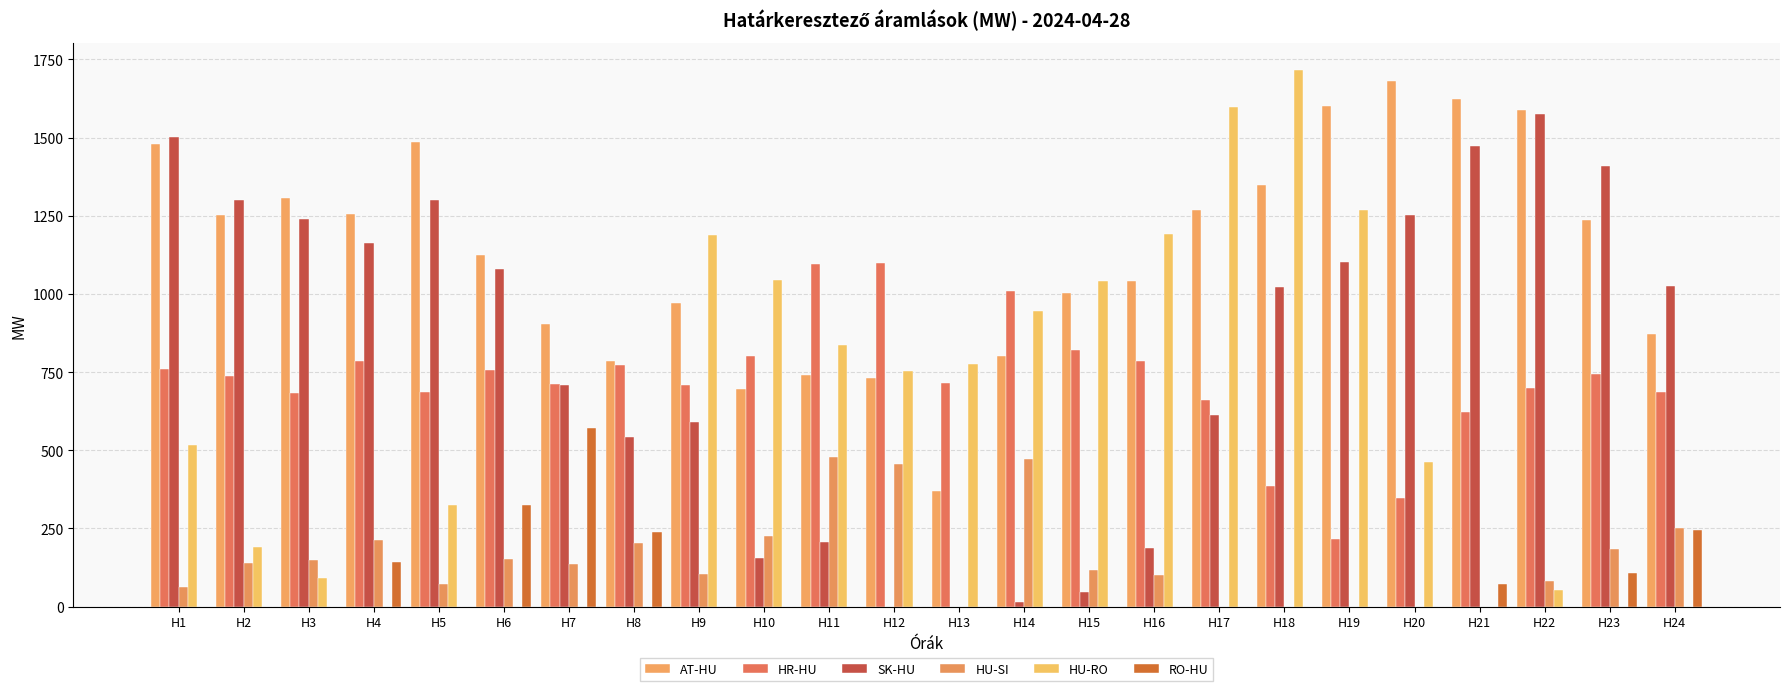

Between H19 and H20, which series saw the biggest shift?

HU-RO